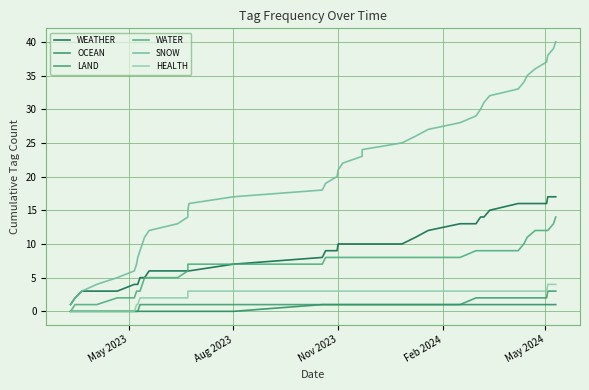

What is the value of the SNOW point at the 7th from the left?

7